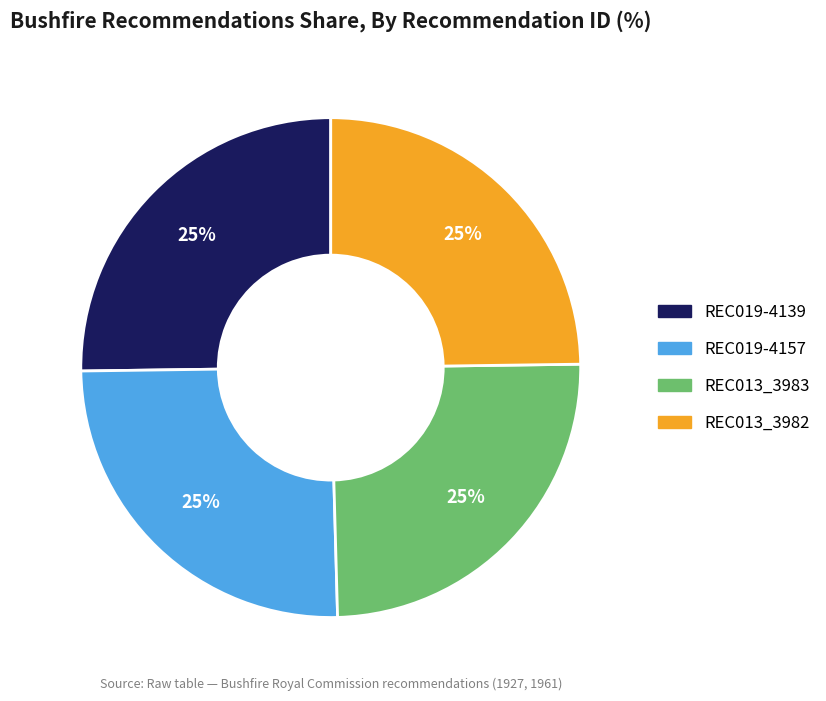

Count the number of slices in the pie.

4